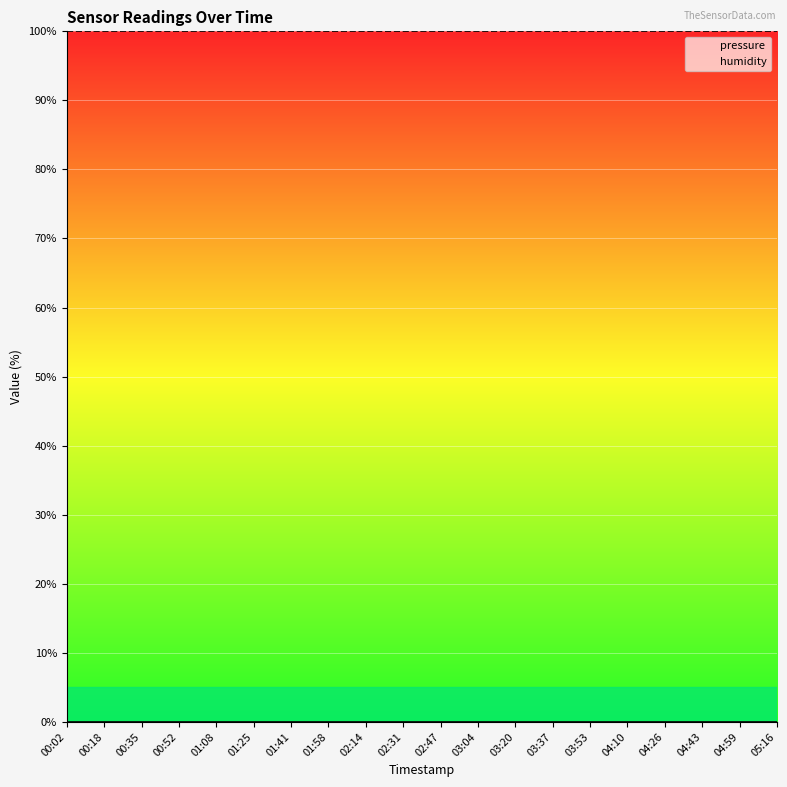

Is it true that pressure equals 0 at 03:37?

True